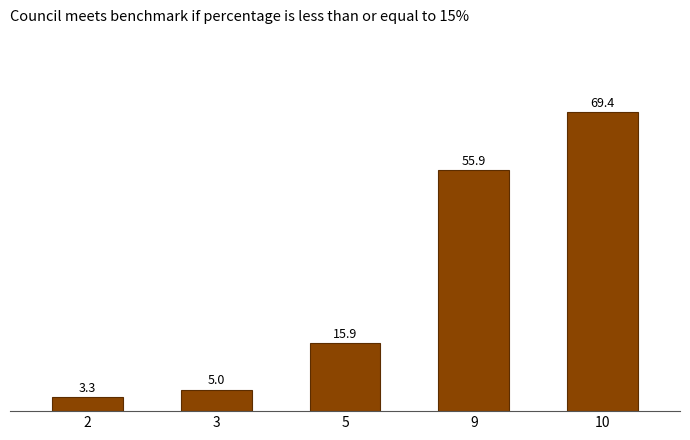

Are the bars horizontal?

No